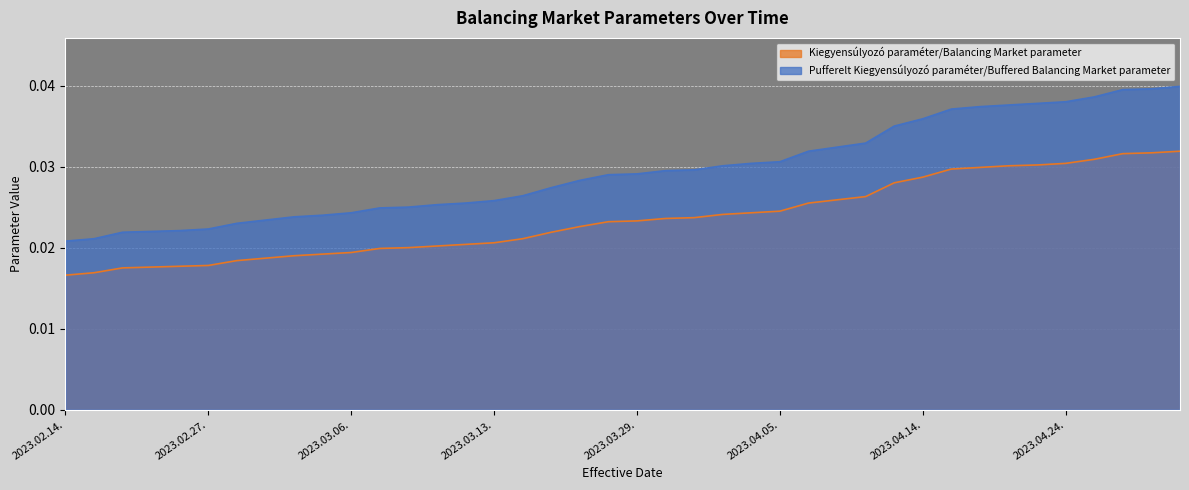

Rank the series at 2023.04.14. from lowest to highest value.

Kiegyensúlyozó paraméter/Balancing Market parameter, Pufferelt Kiegyensúlyozó paraméter/Buffered Balancing Market parameter